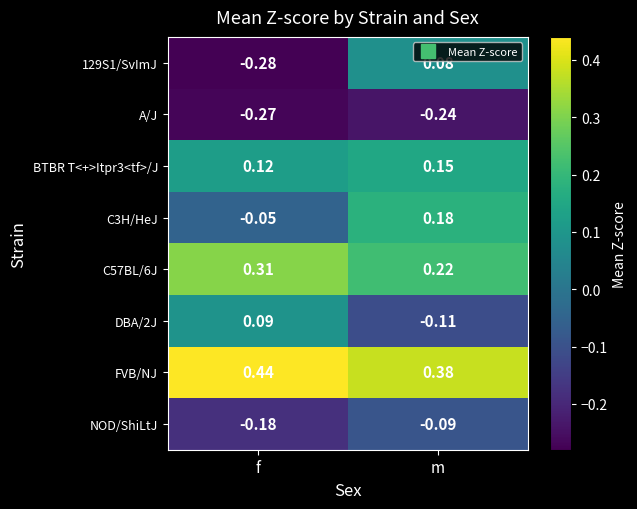

Is the value of NOD/ShiLtJ at m greater than the value of C57BL/6J at m?

No